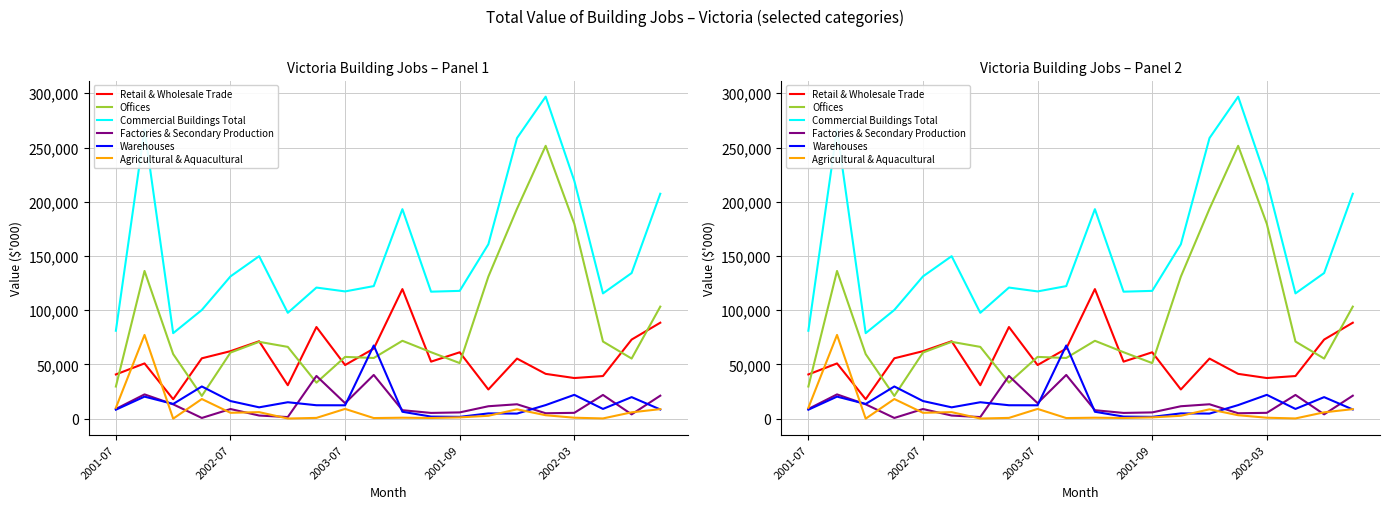

Reading right to left, what are all the values shown in this chart?

Retail & Wholesale Trade: 88496	72953	39333	37495	41346	55424	26945	61235	52607	119484	64605	49477	84515	30871	71411	62262	55689	17964	50968	40808
Offices: 103311	55447	71138	179648	251566	193540	131014	51271	61303	71841	55981	56974	33233	66206	70871	60975	21006	59567	136203	29665
Commercial Buildings Total: 207365	134281	115520	219244	296886	258722	160819	117846	117102	193164	122243	117344	120897	97603	149837	131195	100248	78857	266895	81096
Factories & Secondary Production: 21221	4010	21910	5421	5029	13313	11489	5812	5339	7840	40339	14318	39428	1522	2927	8918	694	13250	22415	9008
Warehouses: 8515	19899	9009	22004	12556	4721	4898	1705	1952	6406	67497	12365	12415	15182	10489	16281	29714	13605	20358	8300
Agricultural & Aquacultural: 8831	5880	250	910	3210	8658	2700	1221	666	916	596	9033	749	176	6050	5452	18149	57	77234	10080